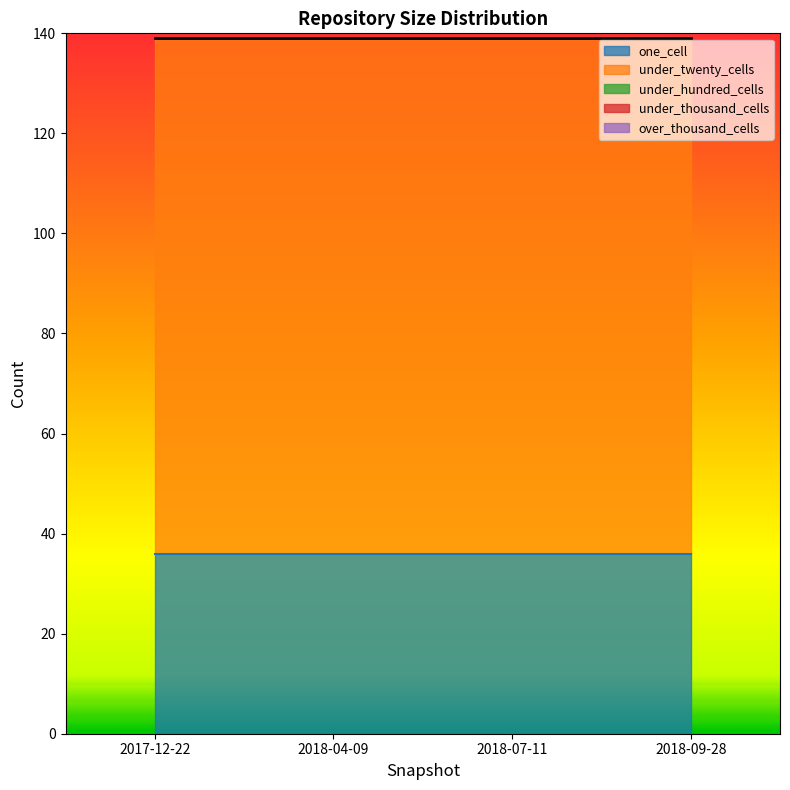

True or false: one_cell has more than 2 interior local peaks.

False